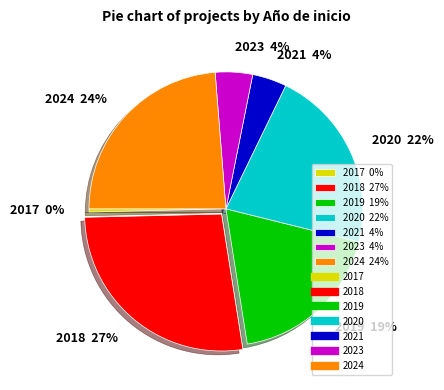

What is the largest slice in the pie chart?

2018 27%